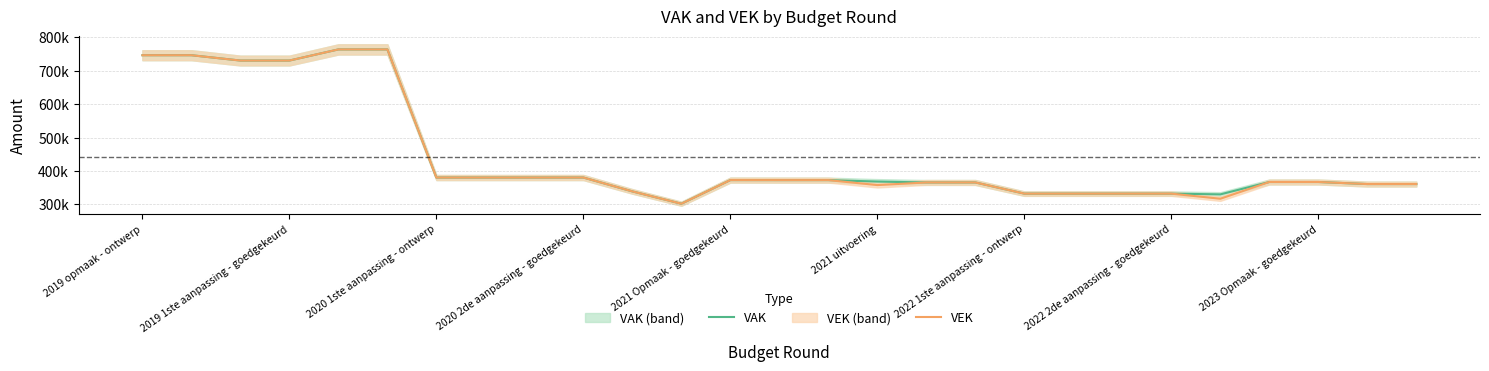

Which series changed the most between 11 and 21?

VAK